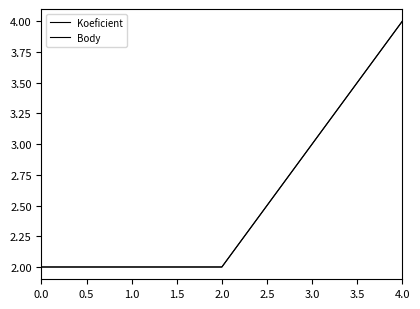

What value does the Koeficient series have at 0.0?

2